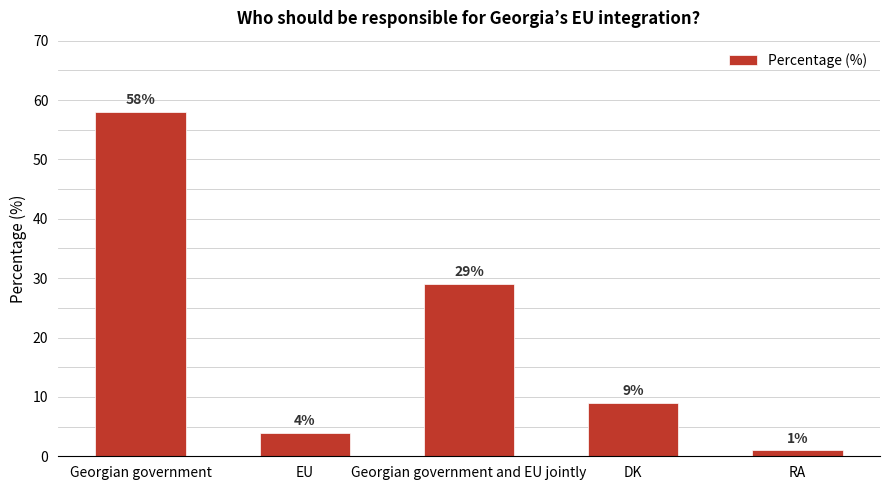

Rank the categories by value from highest to lowest.

Georgian government, Georgian government and EU jointly, DK, EU, RA